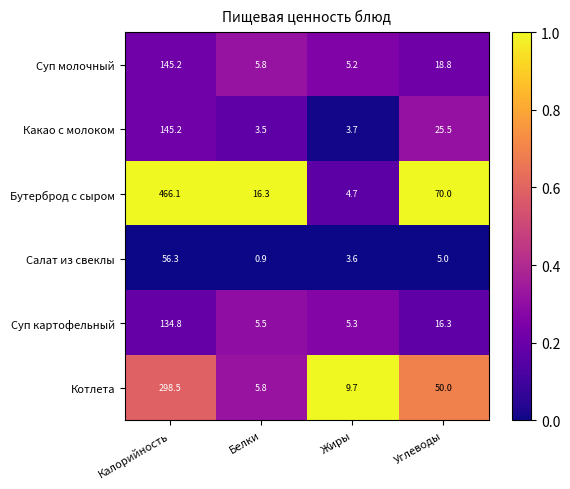

What is the sum of all Бутерброд с сыром values?

557.1